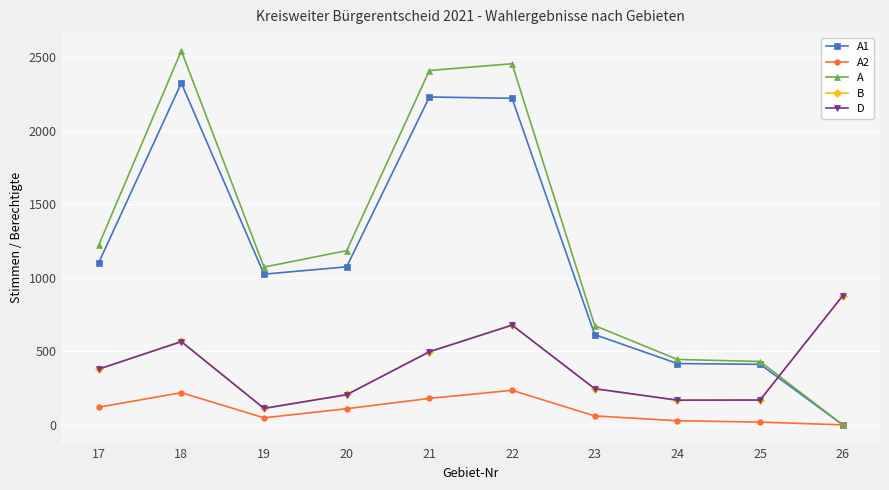

After their last crossing, which series has the higher values: D or A?

D